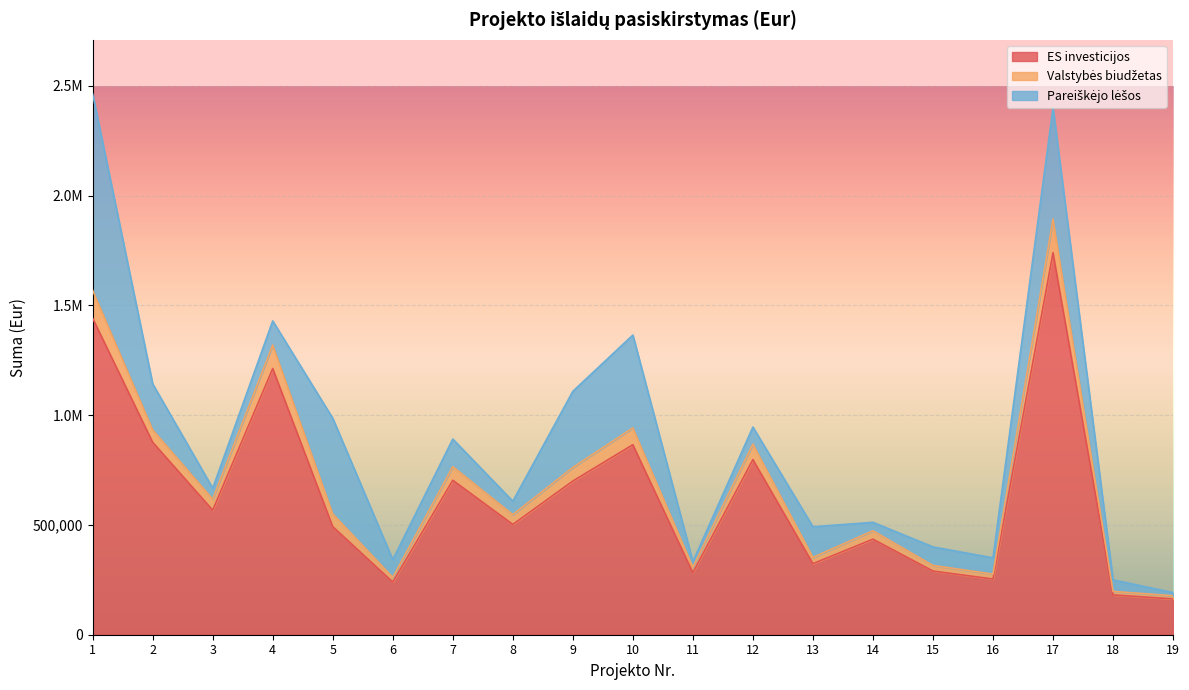

Which category has the highest value across all series?

17